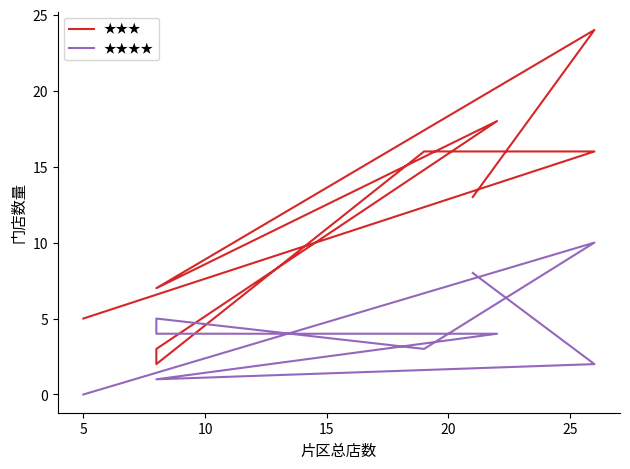

Is the value of ★★★★ at 25 greater than the value of ★★★ at 5?

No